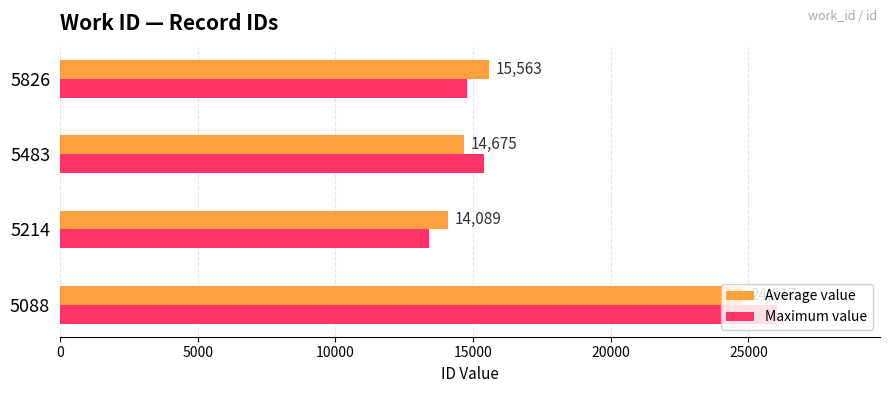

Between 5088 and 5214, which series saw the biggest shift?

Maximum value